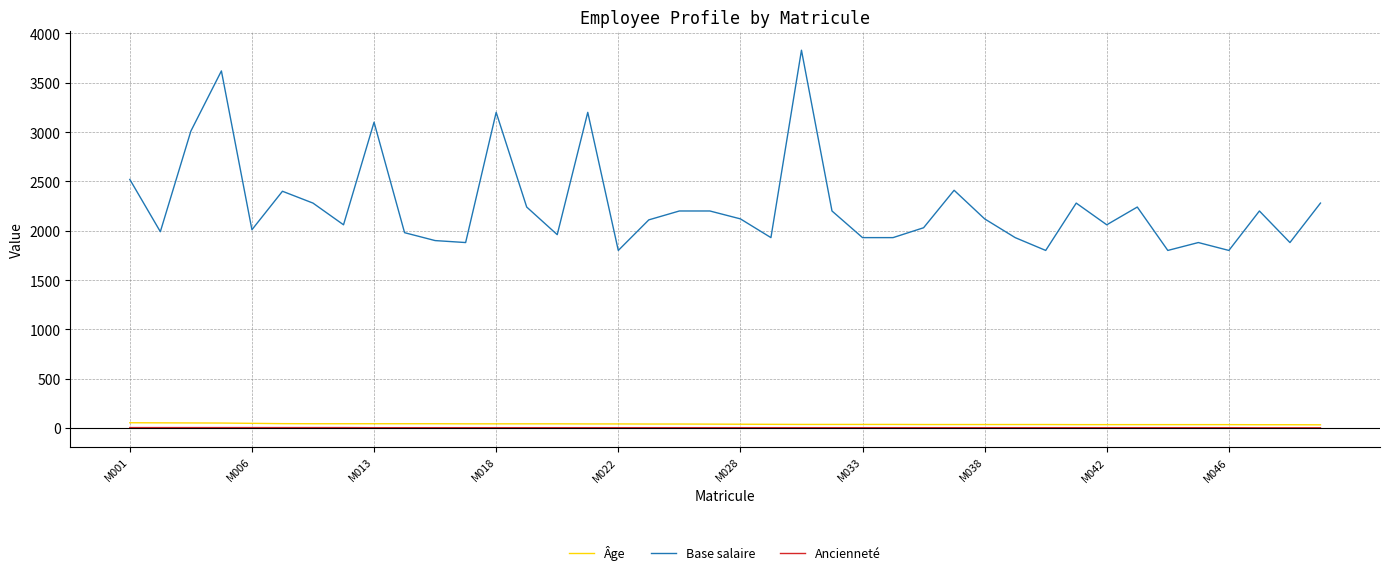

Which series has the widest spread of values?

Base salaire